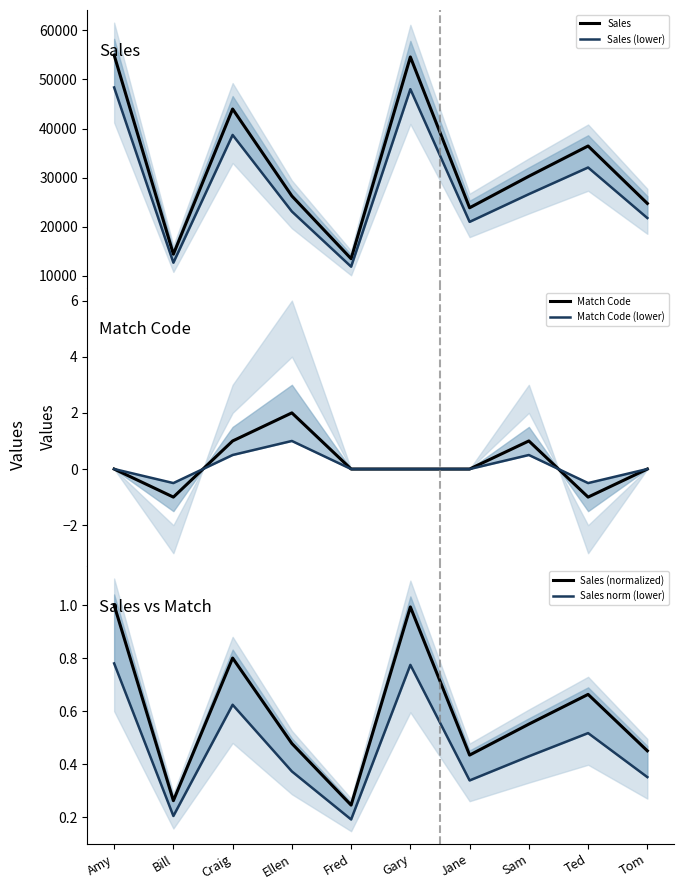

Which series has the widest spread of values?

Sales